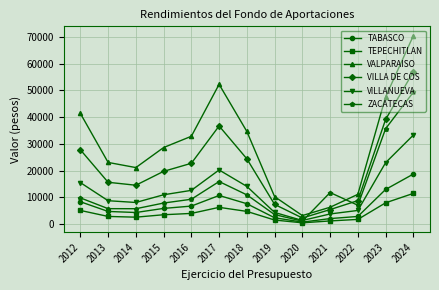

What are all the series names shown in the legend?

TABASCO, TEPECHITLAN, VALPARAISO, VILLA DE COS, VILLANUEVA, ZACATECAS